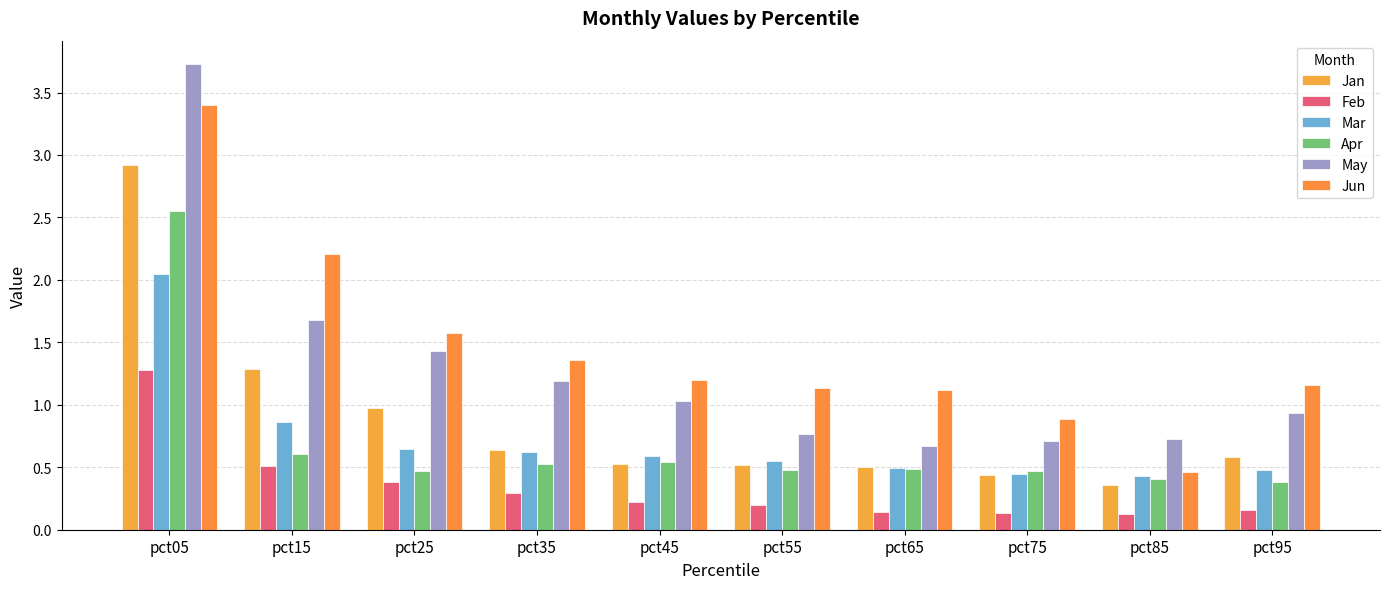

Read the Apr value at pct75.

0.5